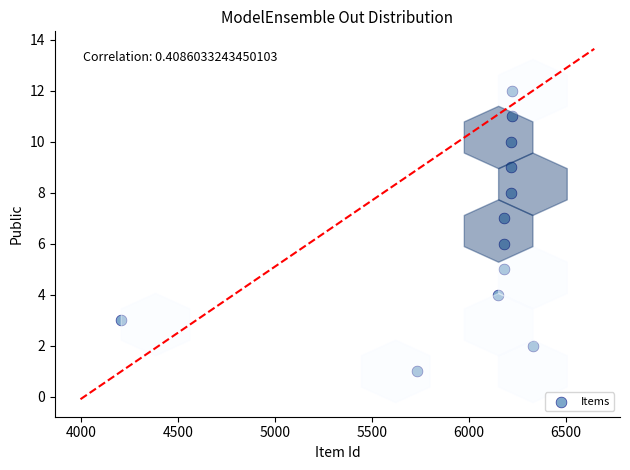

What is the range of X values (max minus min)?

2123